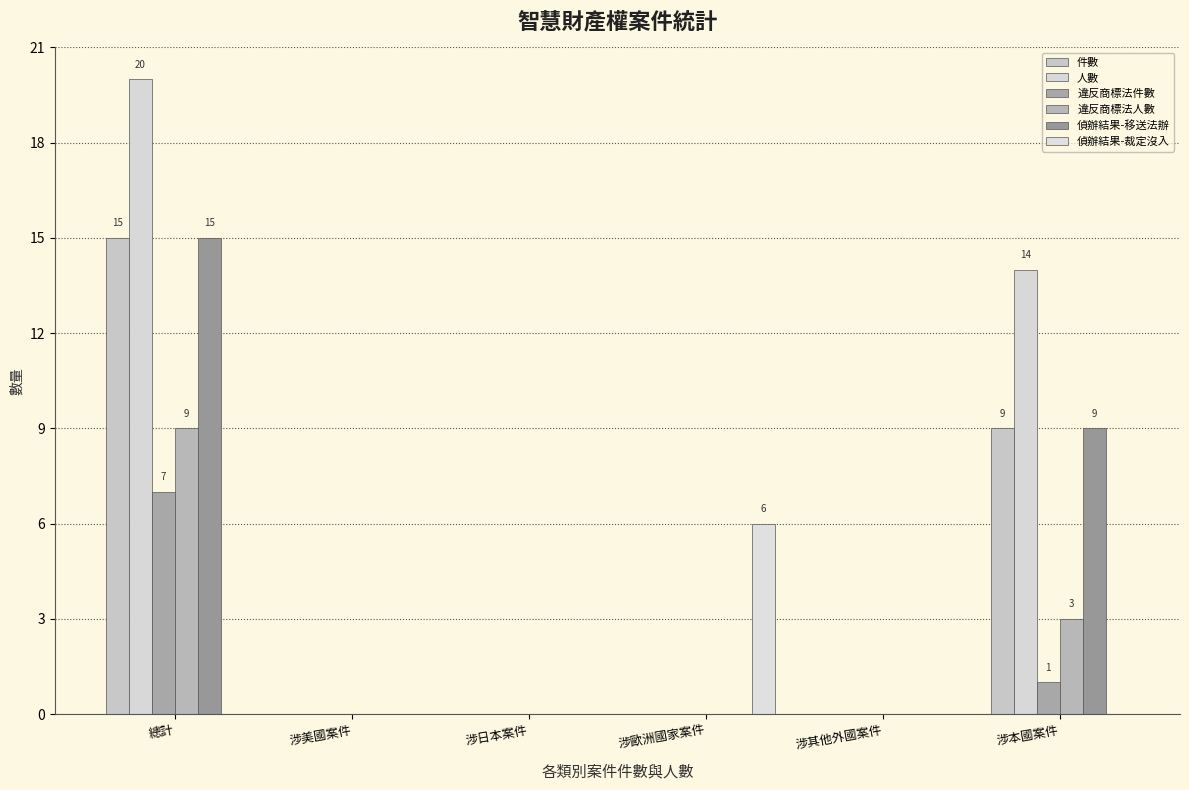

Count the number of categories in the chart.

6